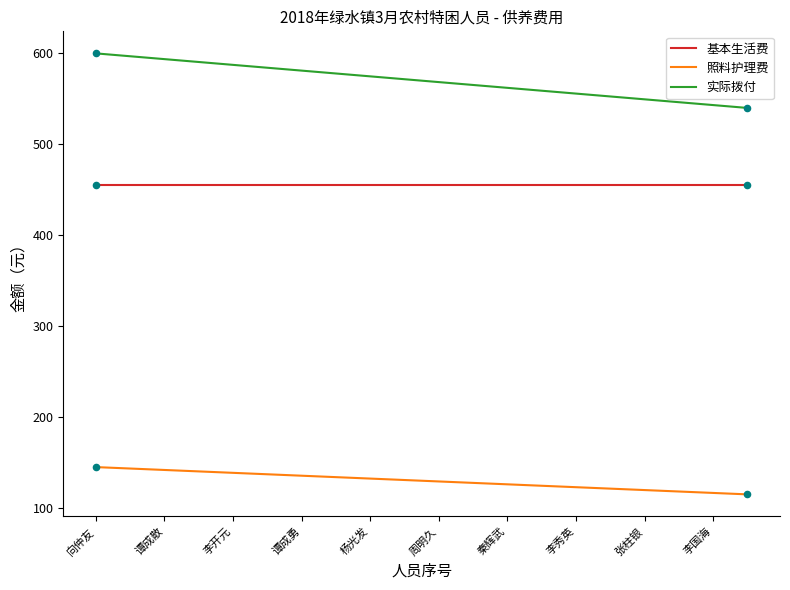

What is the difference between the maximum and minimum values in the 实际拨付 series?

60.0